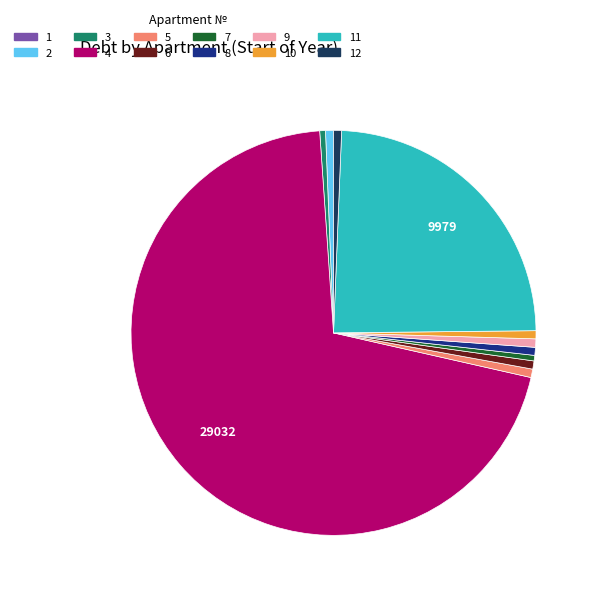

Does any single category account for the majority?

Yes